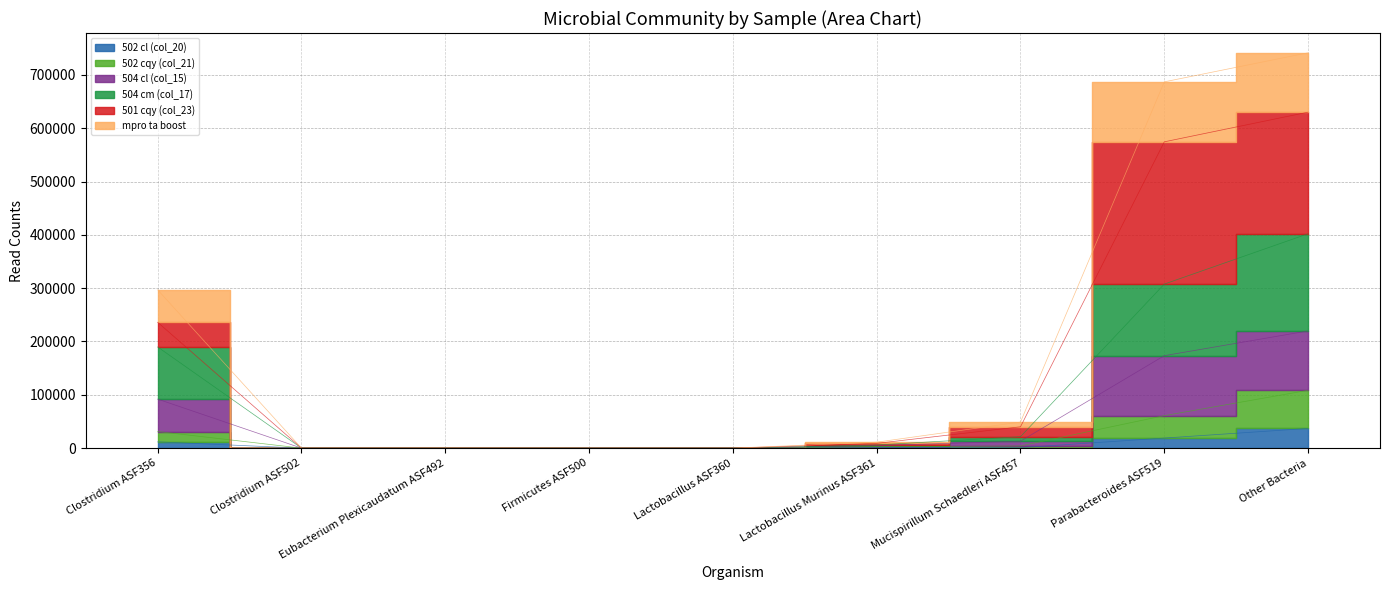

Where is mpro ta boost nearest to the value 315089?

Clostridium ASF356